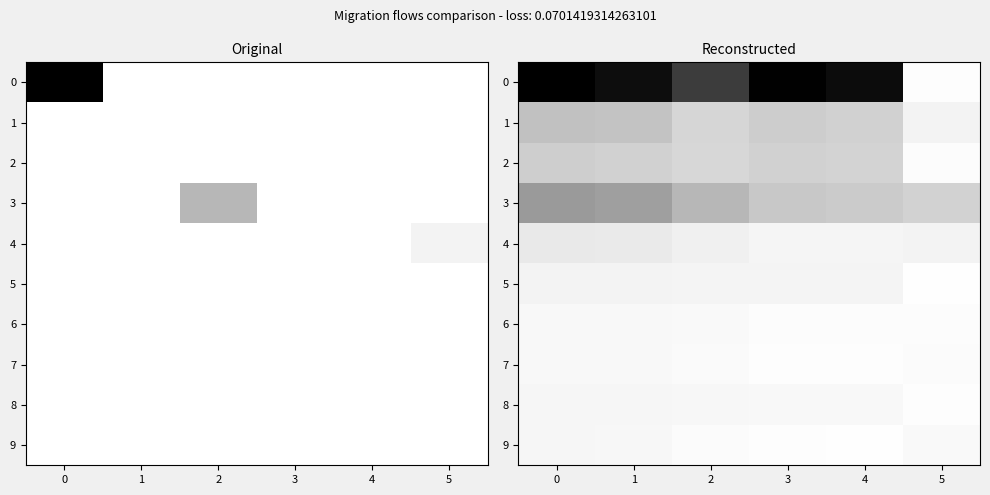

List the labels in order of 4 value, smallest first.

4, 3, 5, 2, 1, 0